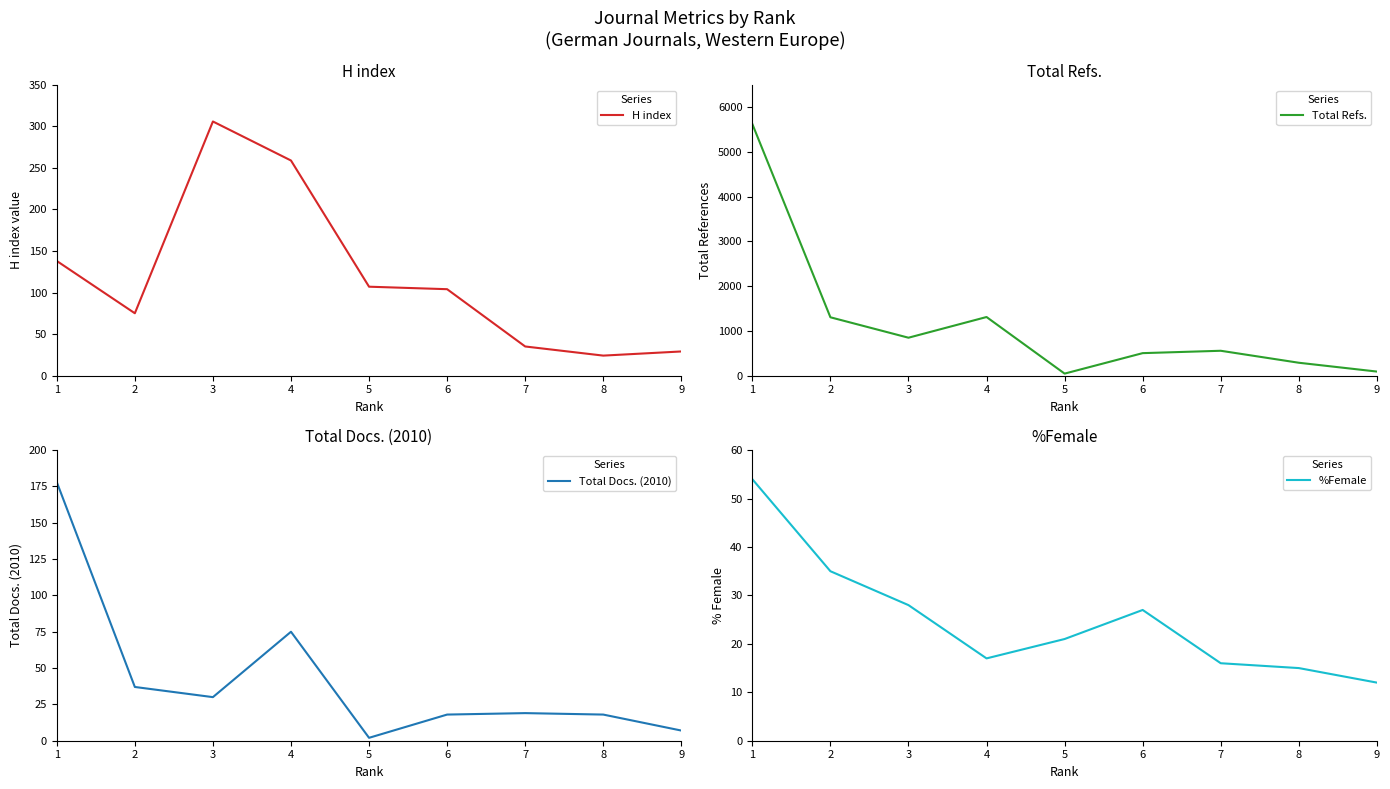

How many lines are shown in the chart?

4